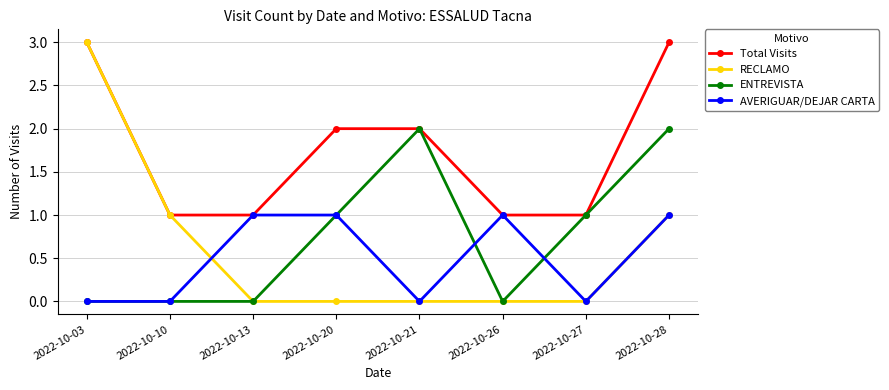

True or false: ENTREVISTA has more than 2 interior local peaks.

False